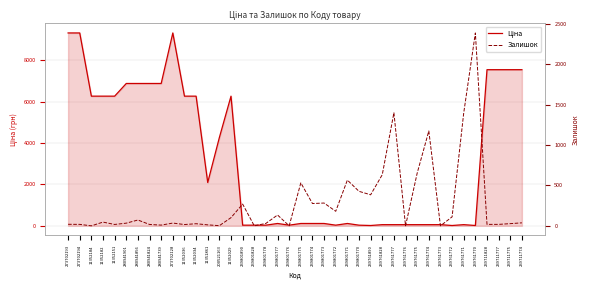

True or false: Залишок has a value of 8.8 at 239711775.

False